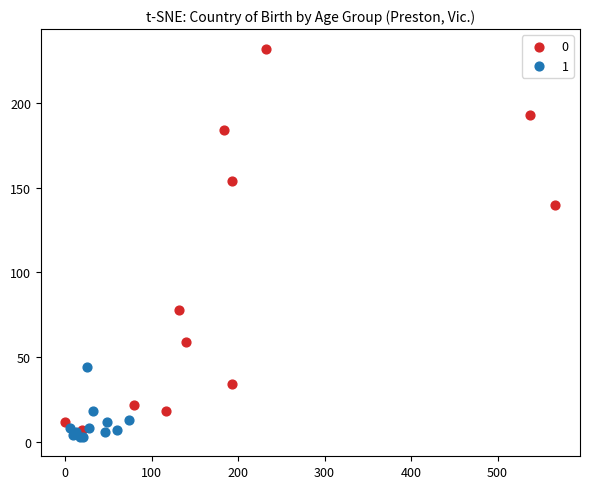

What are all the series names shown in the legend?

0, 1